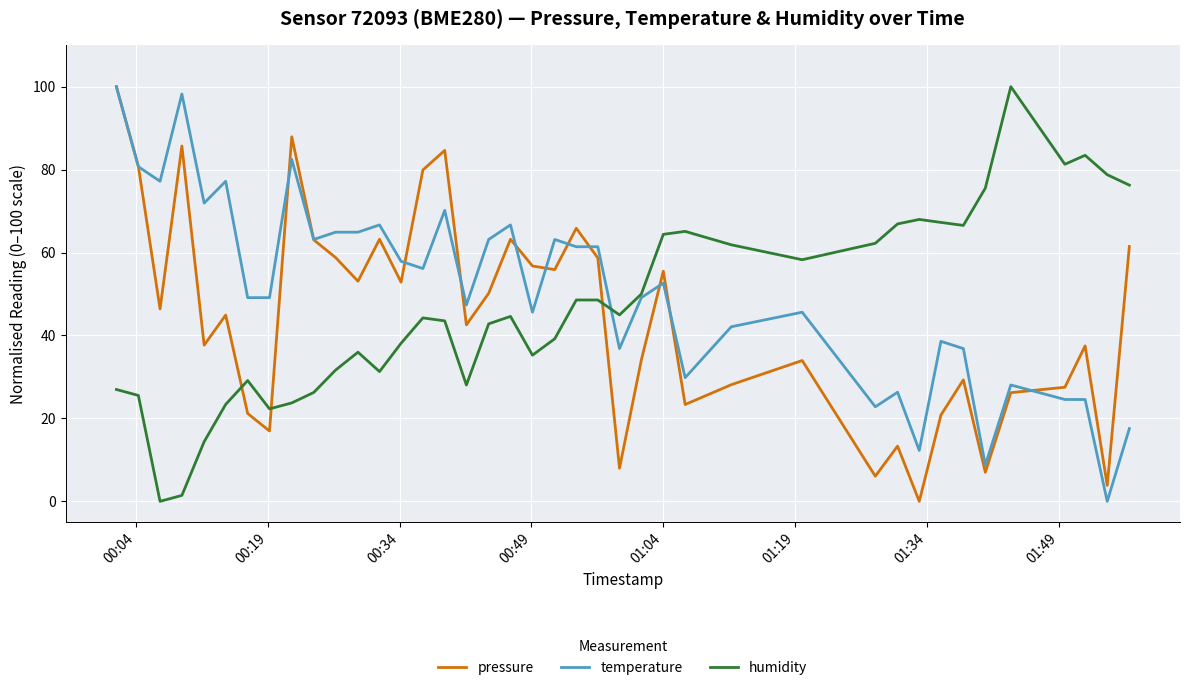

True or false: pressure and humidity cross at least once.

True